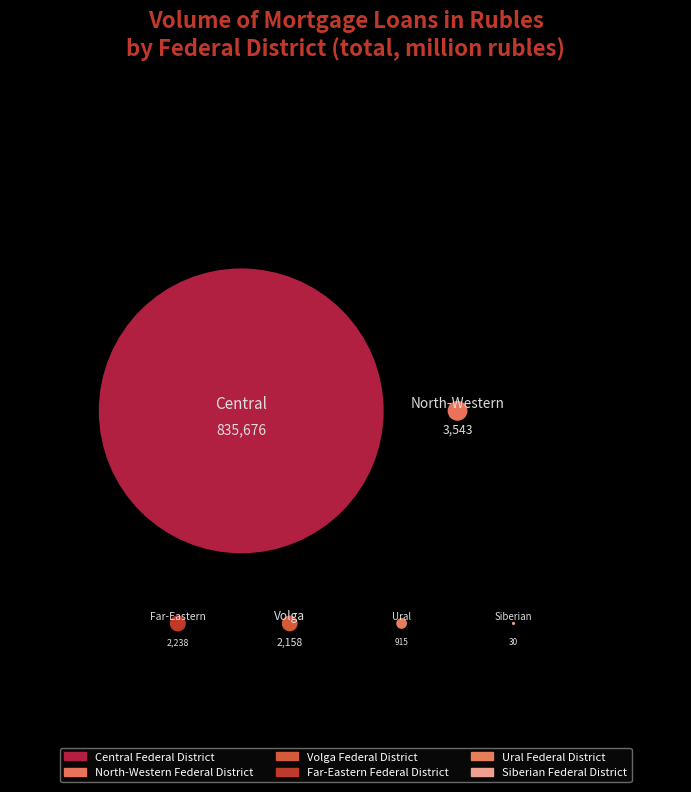

The North-Caucasian Federal District slice represents 0% of the pie. True or false?

True